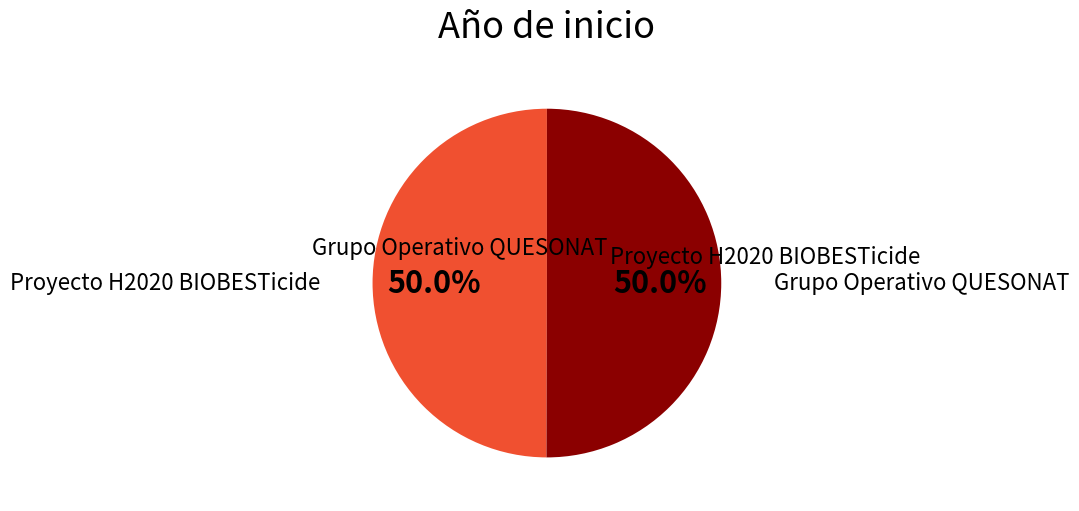

How many segments does this pie chart have?

2